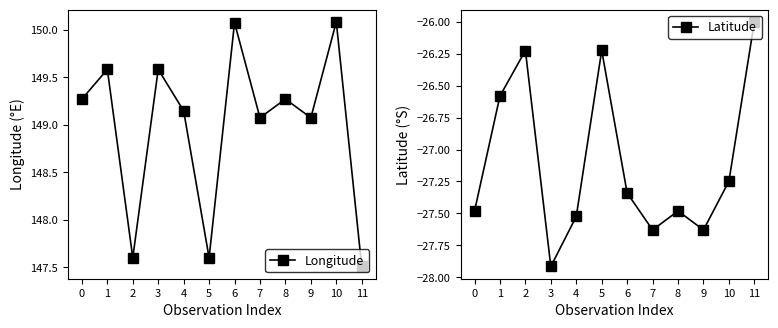

Is the value of Longitude at 11 greater than the value of Latitude at 2?

Yes